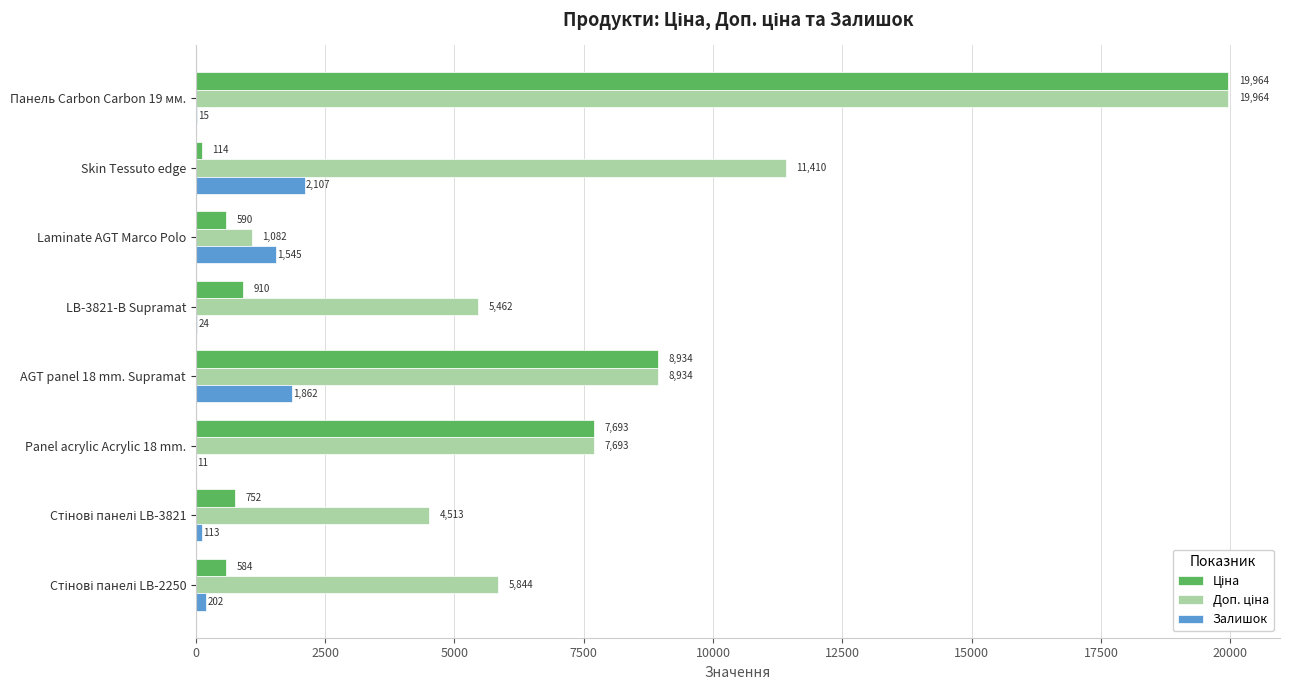

Count the number of categories in the chart.

8